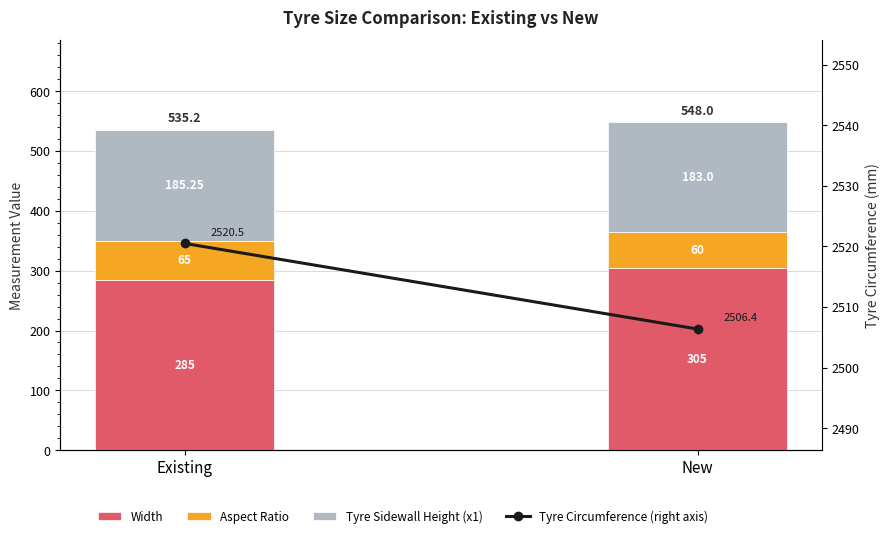

List the series in order of their peak value, highest first.

Tyre Circumference (right axis), Width, Tyre Sidewall Height (x1), Aspect Ratio